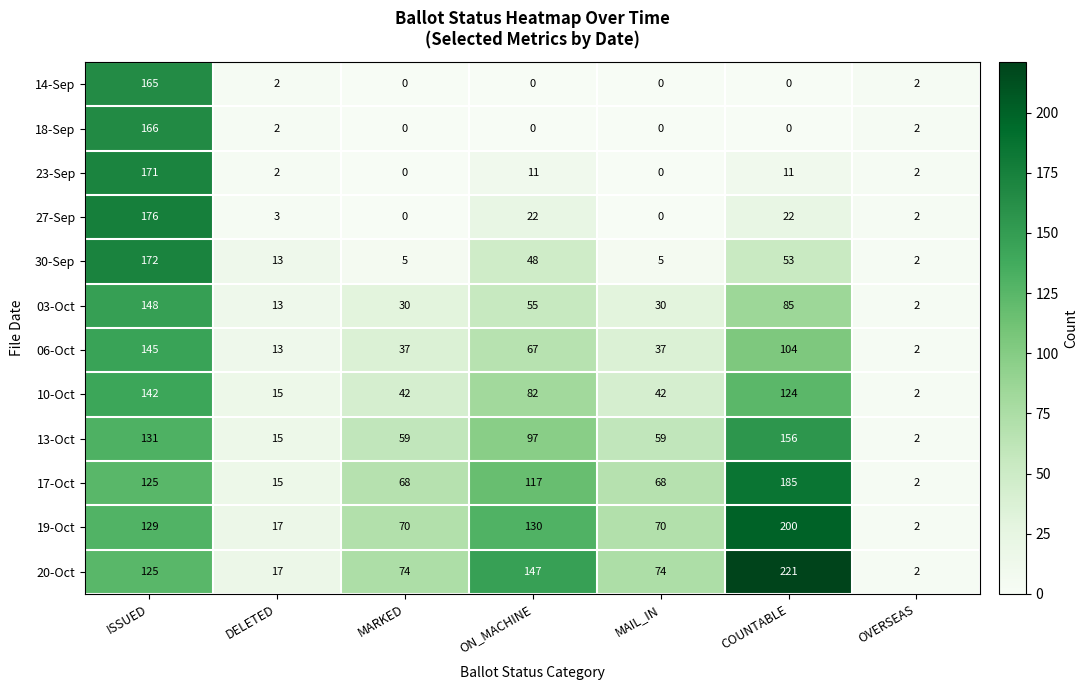

What is the average value of the 17-Oct series?

83